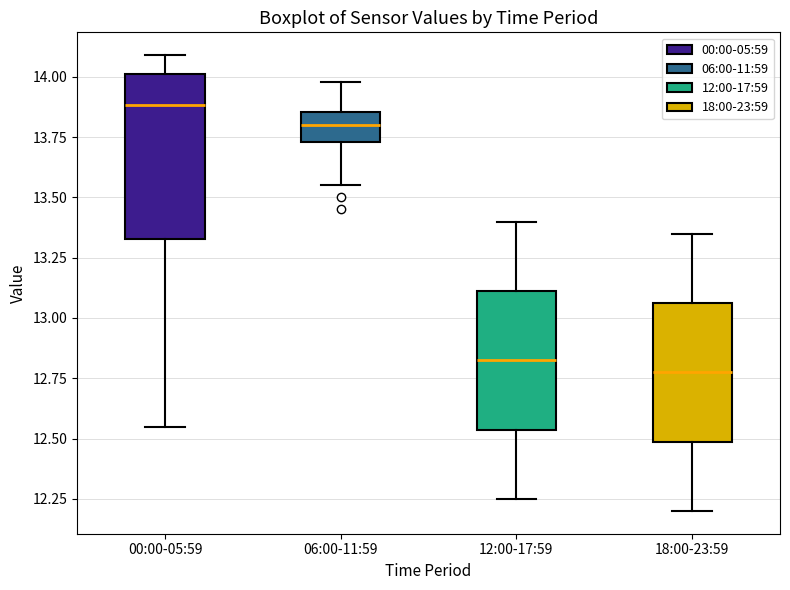

Which box is the tallest, from its lower edge to its upper edge?

00:00-05:59